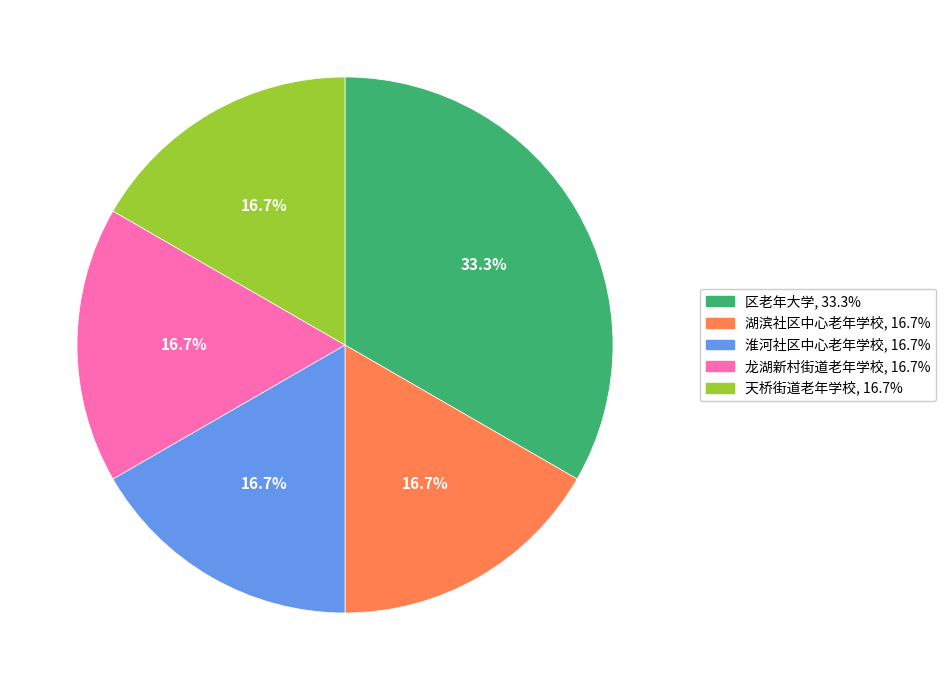

What portion of the pie excludes 龙湖新村街道老年学校?

83.3%